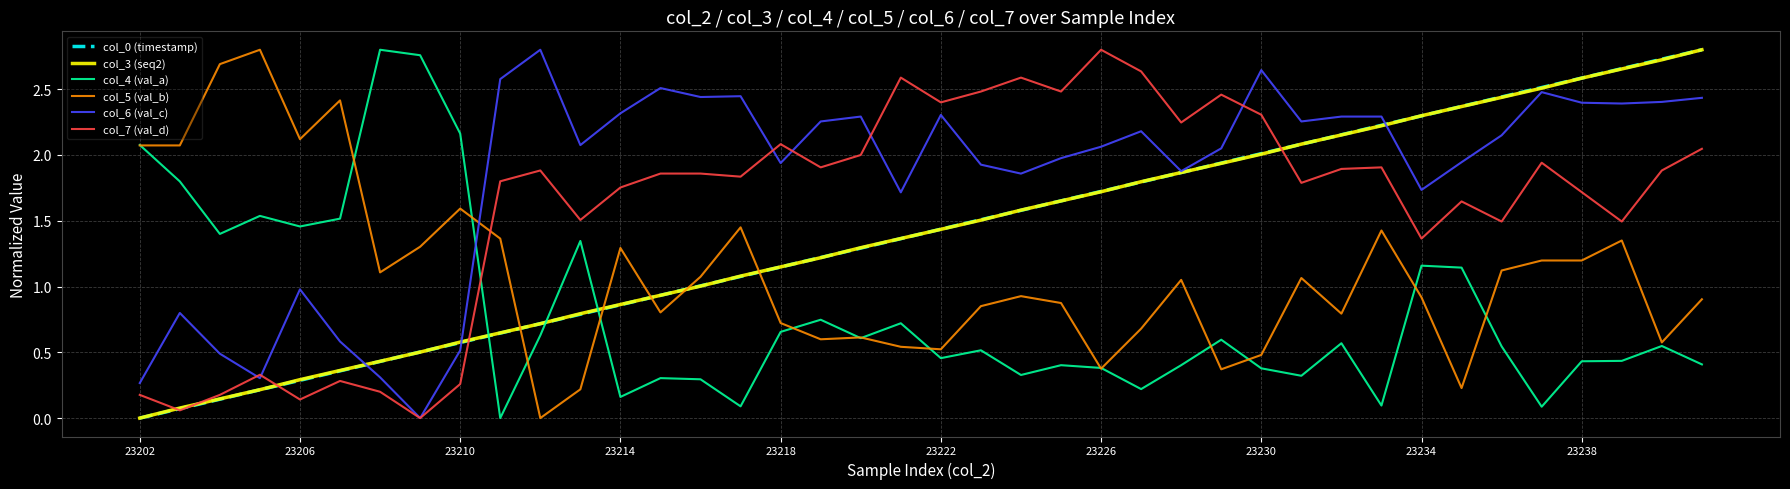

Which series has the largest total across all categories?

col_6 (val_c)